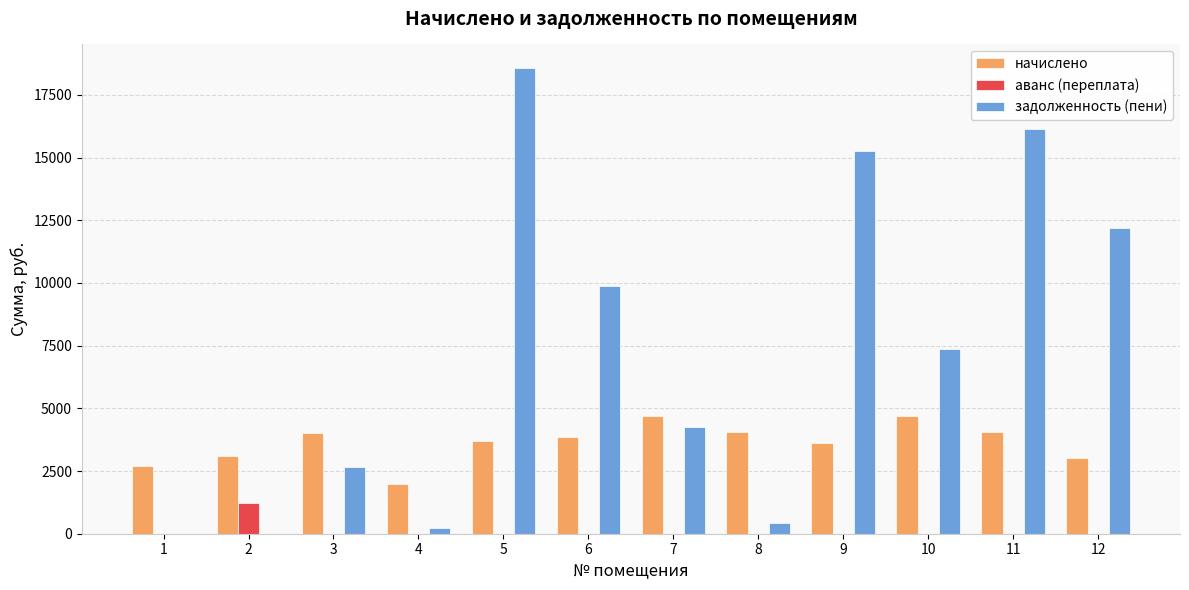

The value of аванс (переплата) at 12 is 0.0. True or false?

True